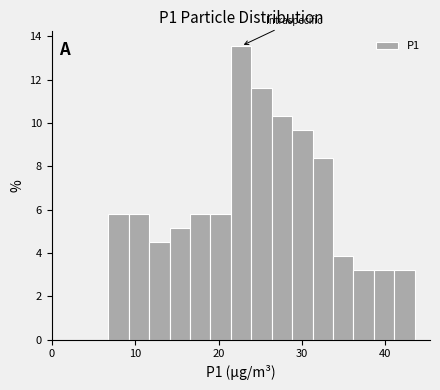

Around what value on the x-axis is the tallest bar? Give the approximate position of its centre, as read against the axis.

23